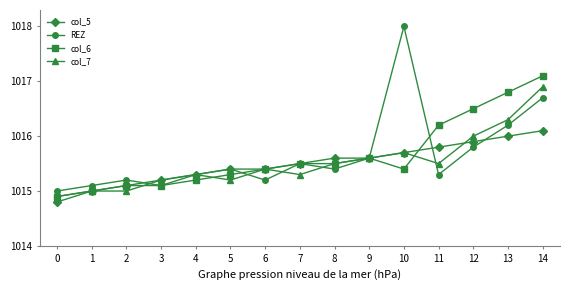

How many data points does each series have?

15